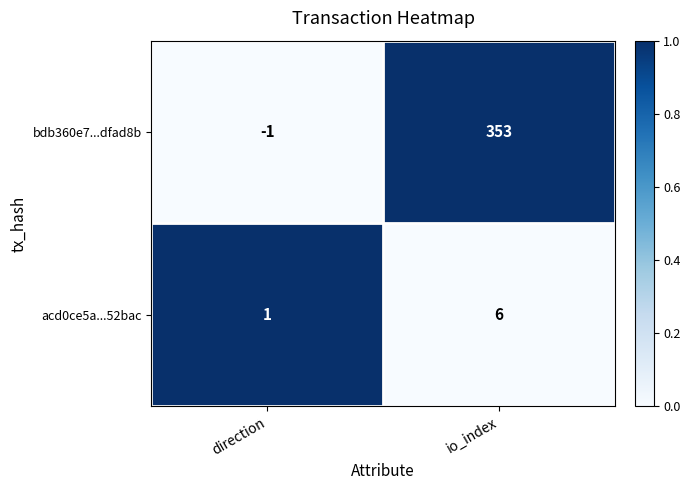

What is the total value across all series at io_index?

359